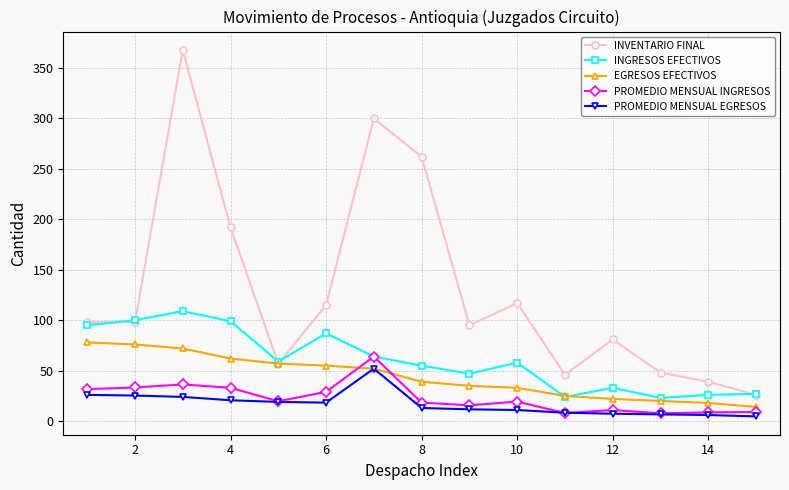

What is the minimum value for INGRESOS EFECTIVOS?

23.0